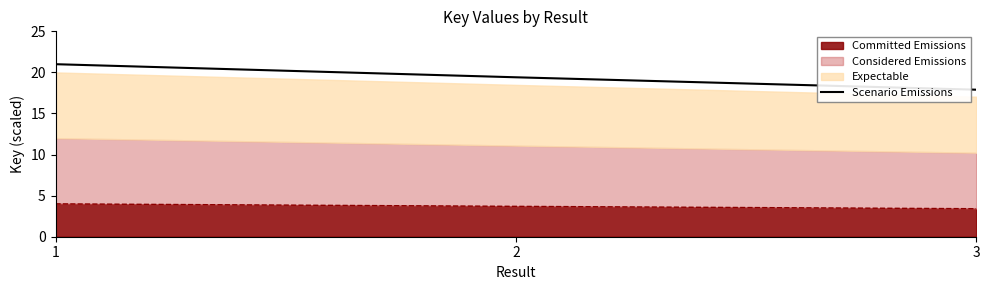

Read the value at 2.

19.4